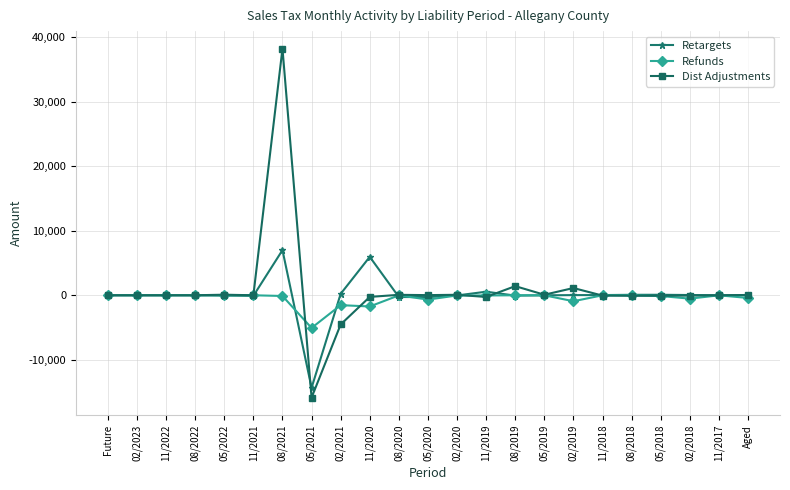

List the series in order of their peak value, lowest first.

Refunds, Retargets, Dist Adjustments